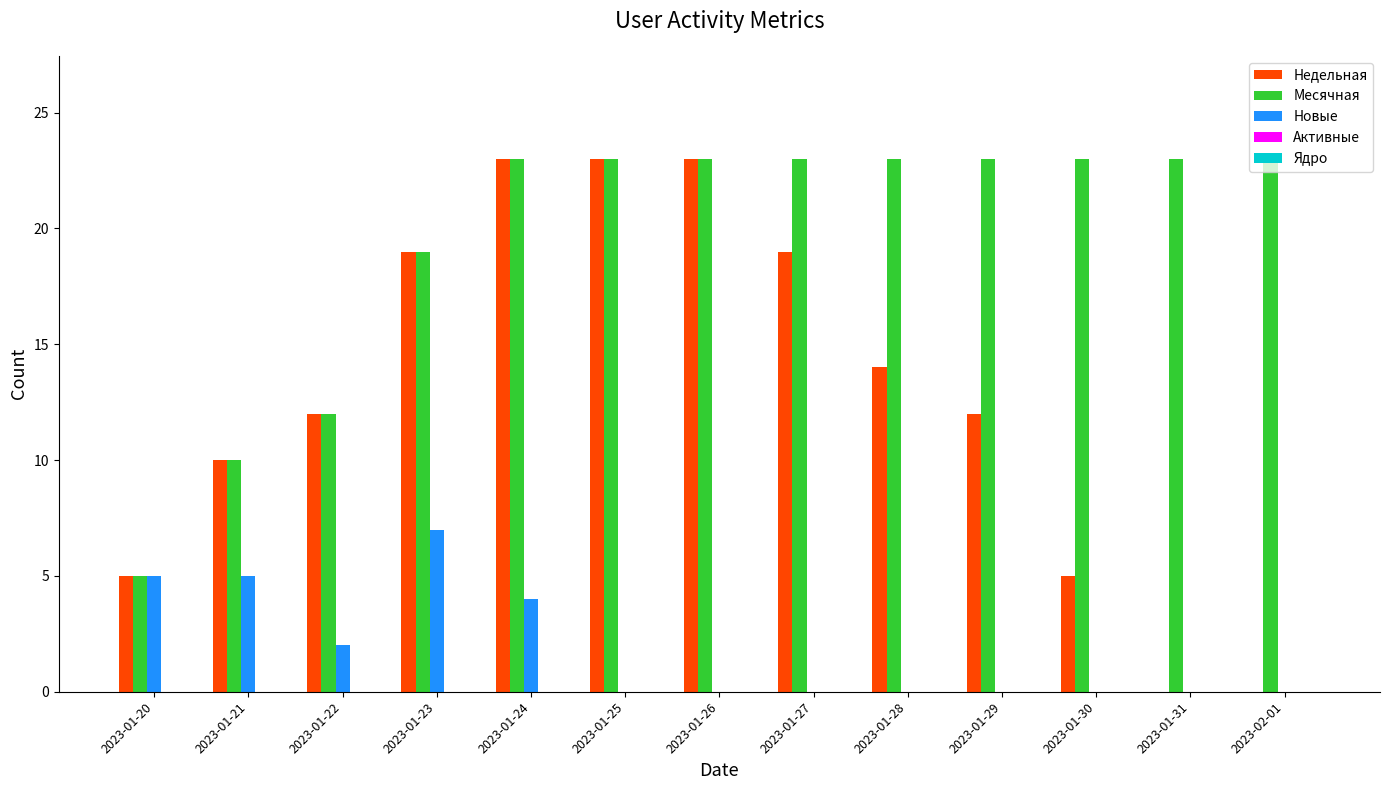

How many series are shown in this chart?

3